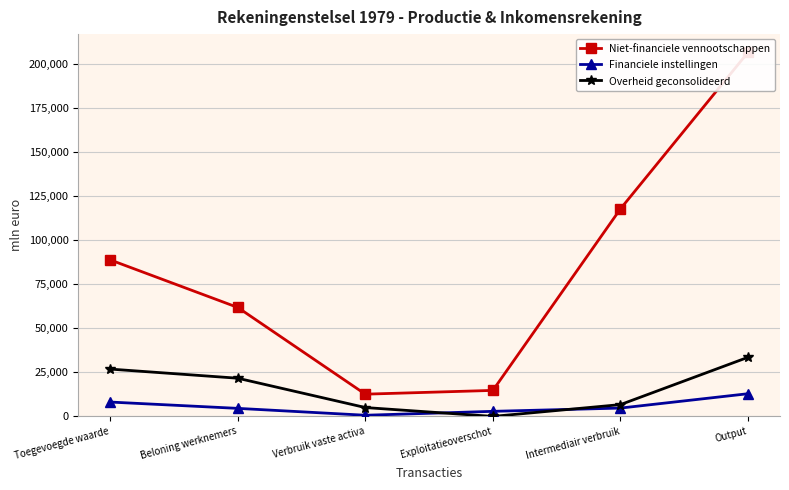

What are all the series names shown in the legend?

Niet-financiele vennootschappen, Financiele instellingen, Overheid geconsolideerd